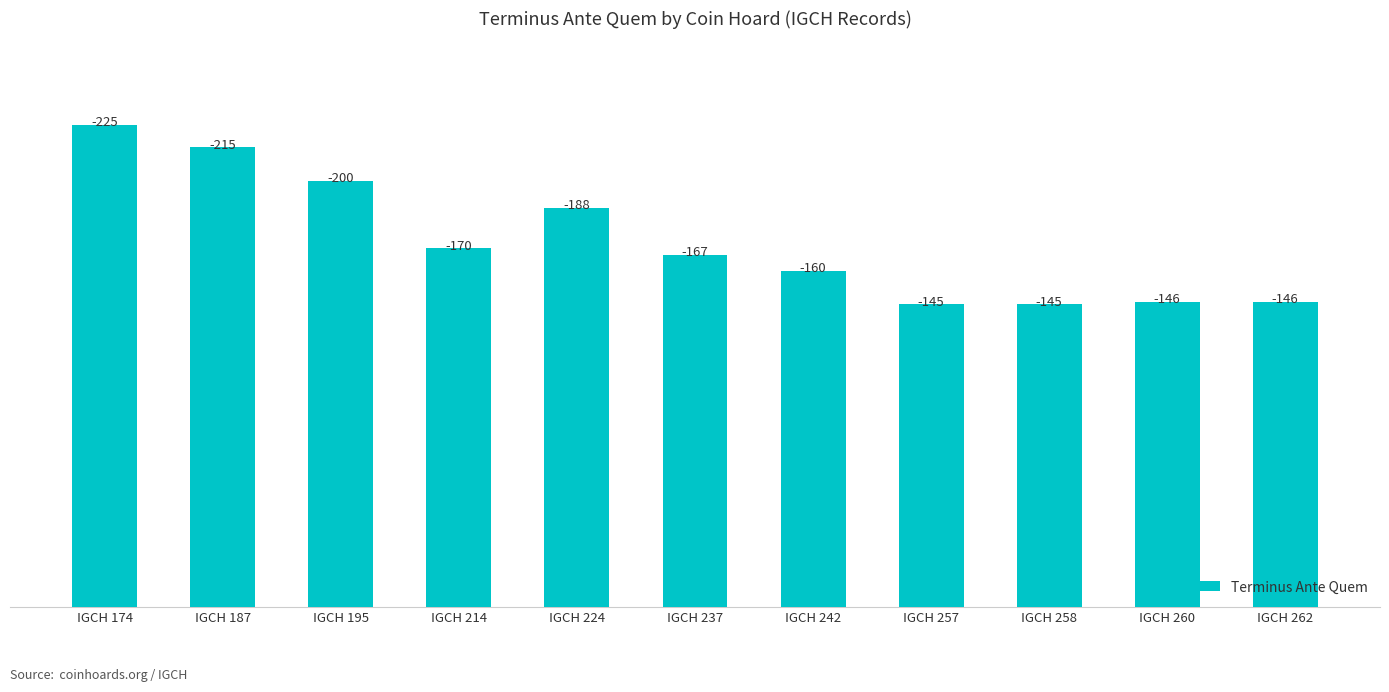

Which category has the lowest value across all series?

IGCH 174